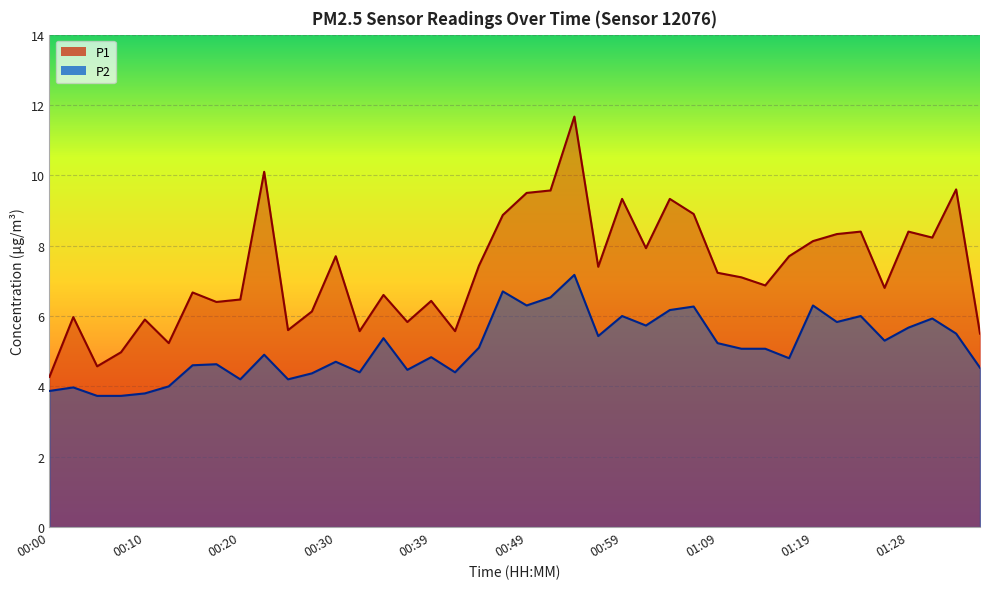

Which category has the highest value in the P2 series?

00:54